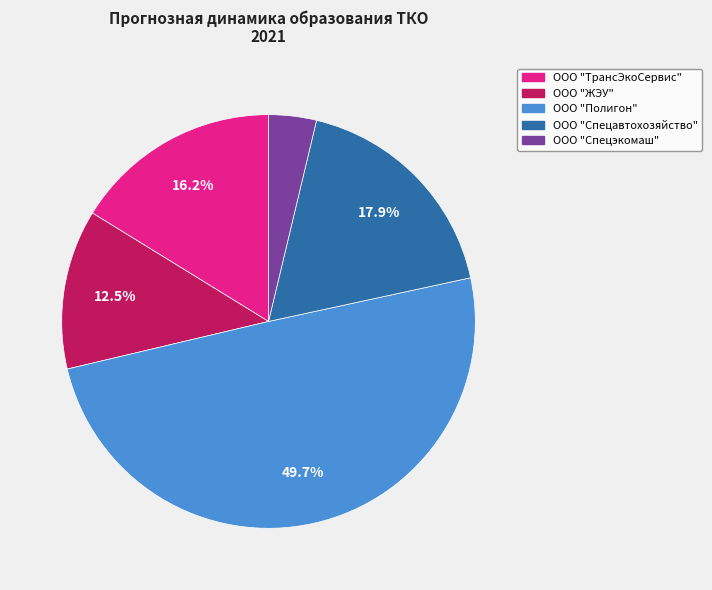

Does ООО "Спецавтохозяйство" represent more than half of the total?

No